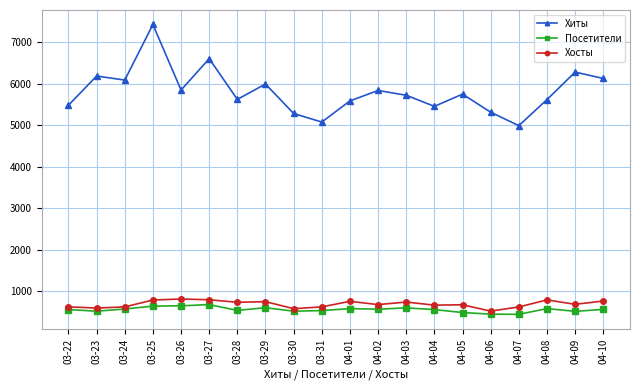

At which label does Хосты first exceed 681?

03-25